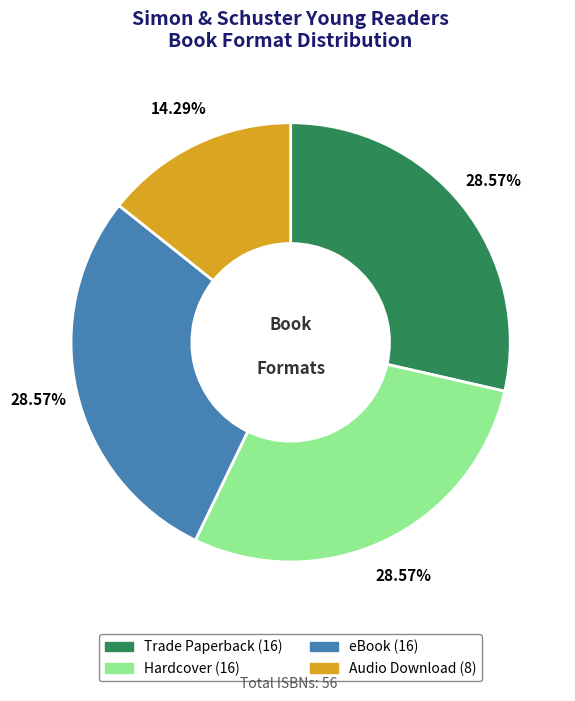

How many slices are in this pie chart?

4